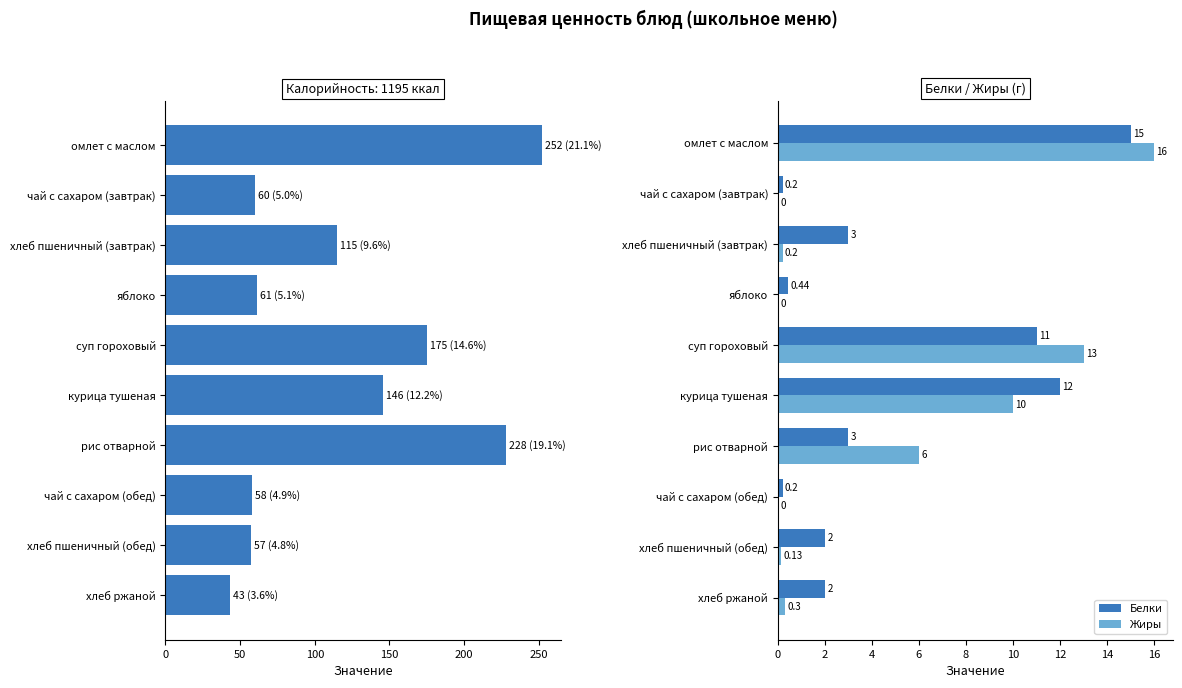

How many distinct data groups are displayed?

3